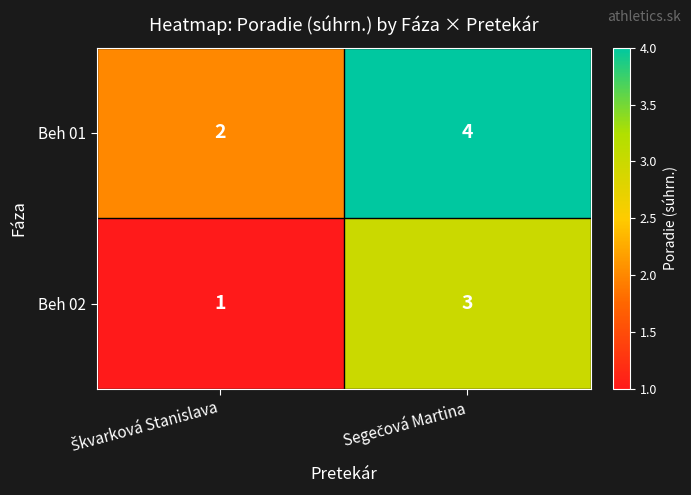

Reading left to right, list all the values displayed in this chart.

Beh 01: 2	4
Beh 02: 1	3